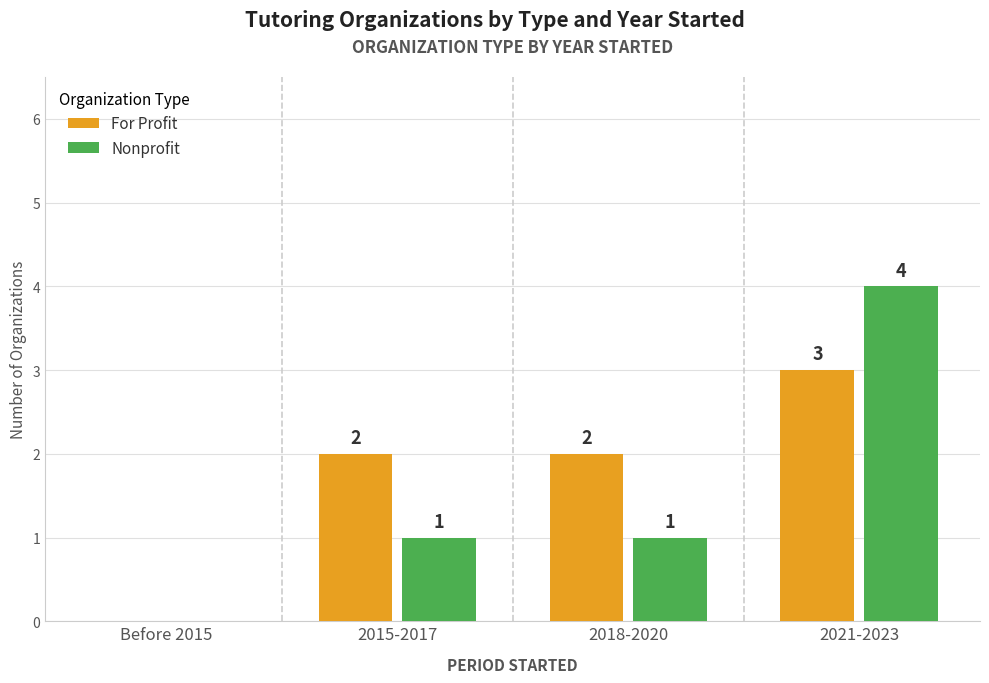

The For Profit series shows -2 at Before 2015. True or false?

False